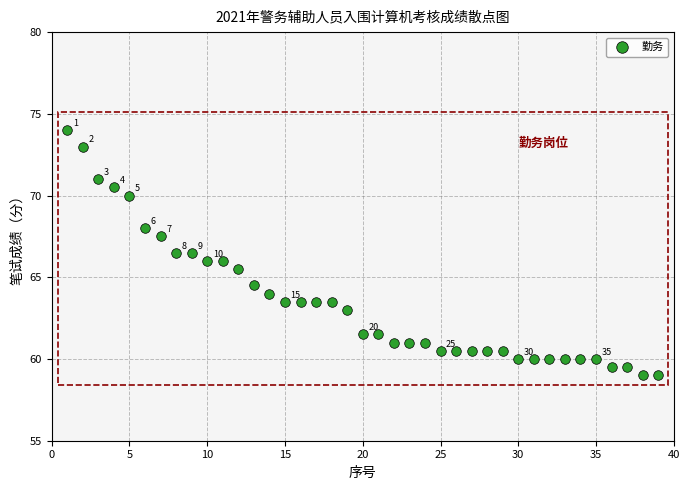

What is the range of Y values (max minus min)?

15.0